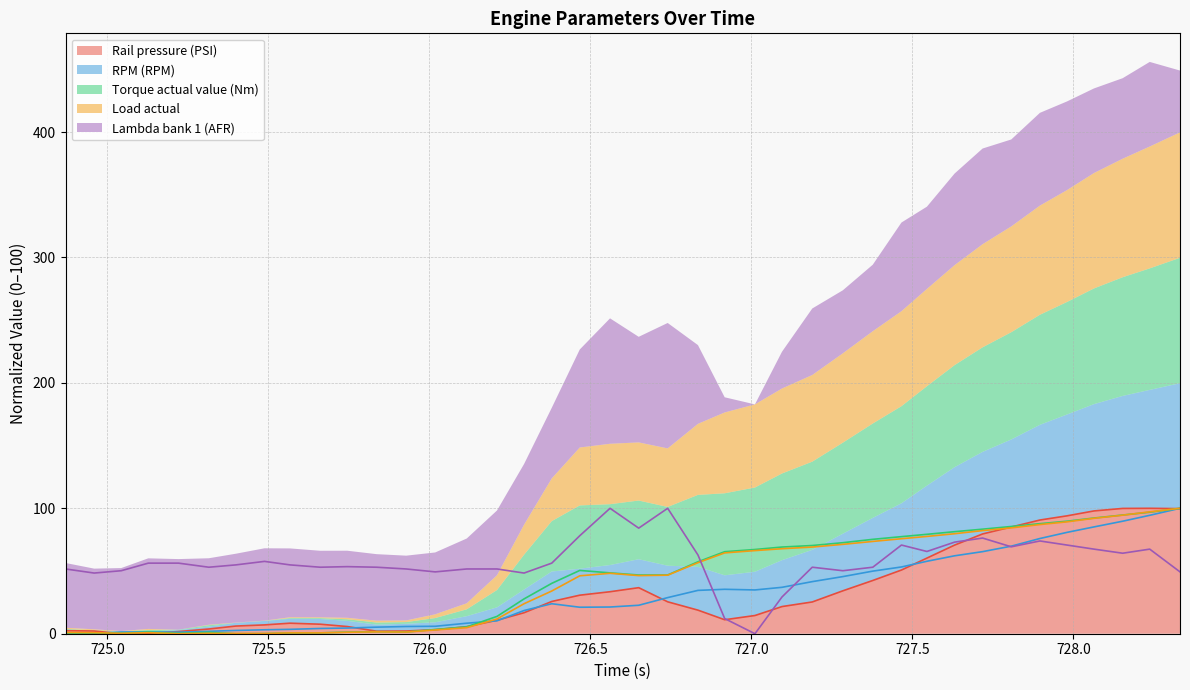

Which series has the widest spread of values?

Rail pressure (PSI)